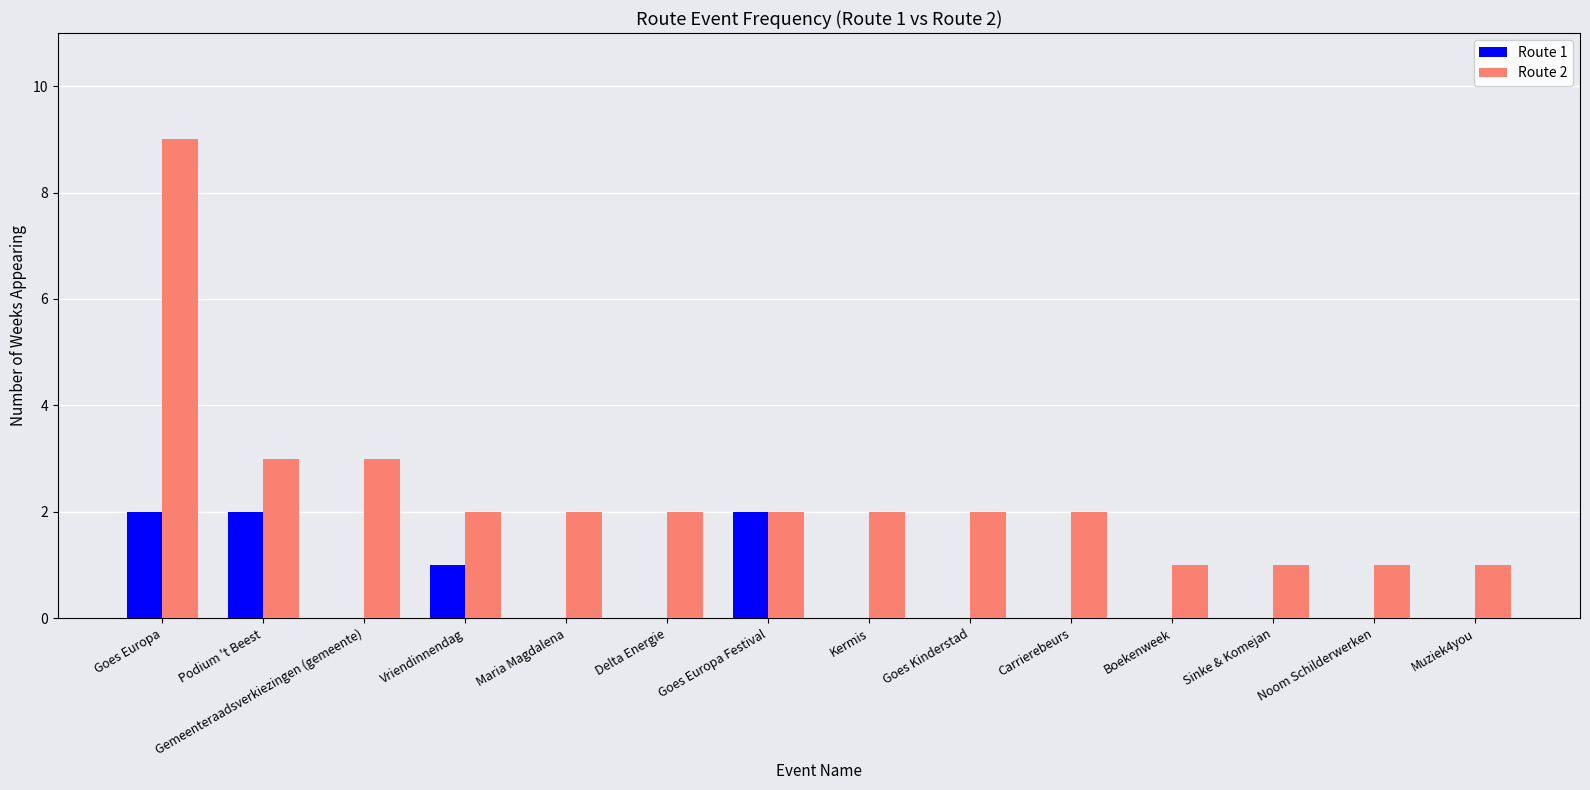

Reading left to right, extract all data points from this chart.

Route 1: Goes Europa=2	Podium 't Beest=2	Gemeenteraadsverkiezingen (gemeente)=0	Vriendinnendag=1	Maria Magdalena=0	Delta Energie=0	Goes Europa Festival=2	Kermis=0	Goes Kinderstad=0	Carrierebeurs=0	Boekenweek=0	Sinke & Komejan=0	Noom Schilderwerken=0	Muziek4you=0
Route 2: Goes Europa=9	Podium 't Beest=3	Gemeenteraadsverkiezingen (gemeente)=3	Vriendinnendag=2	Maria Magdalena=2	Delta Energie=2	Goes Europa Festival=2	Kermis=2	Goes Kinderstad=2	Carrierebeurs=2	Boekenweek=1	Sinke & Komejan=1	Noom Schilderwerken=1	Muziek4you=1